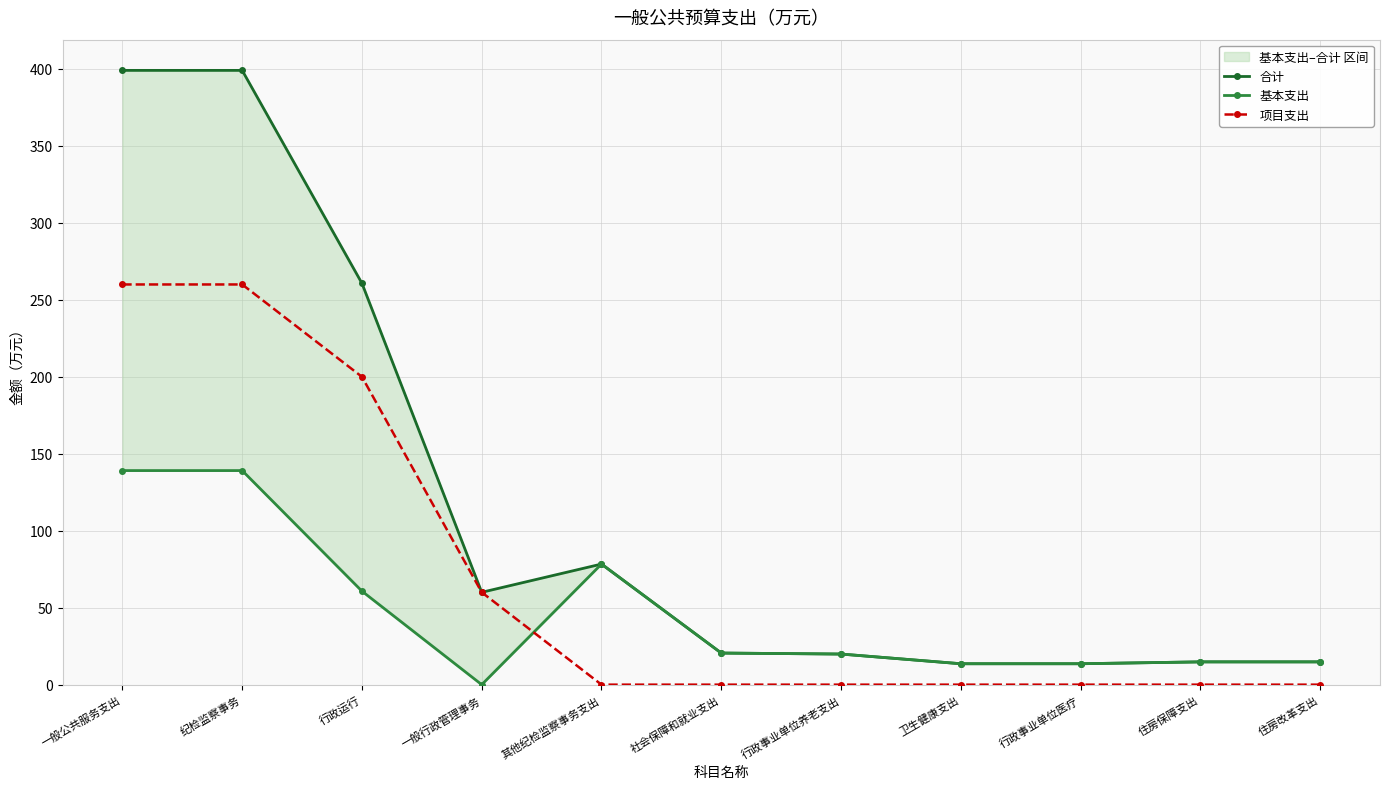

Rank the series at 行政运行 from lowest to highest value.

基本支出, 项目支出, 合计